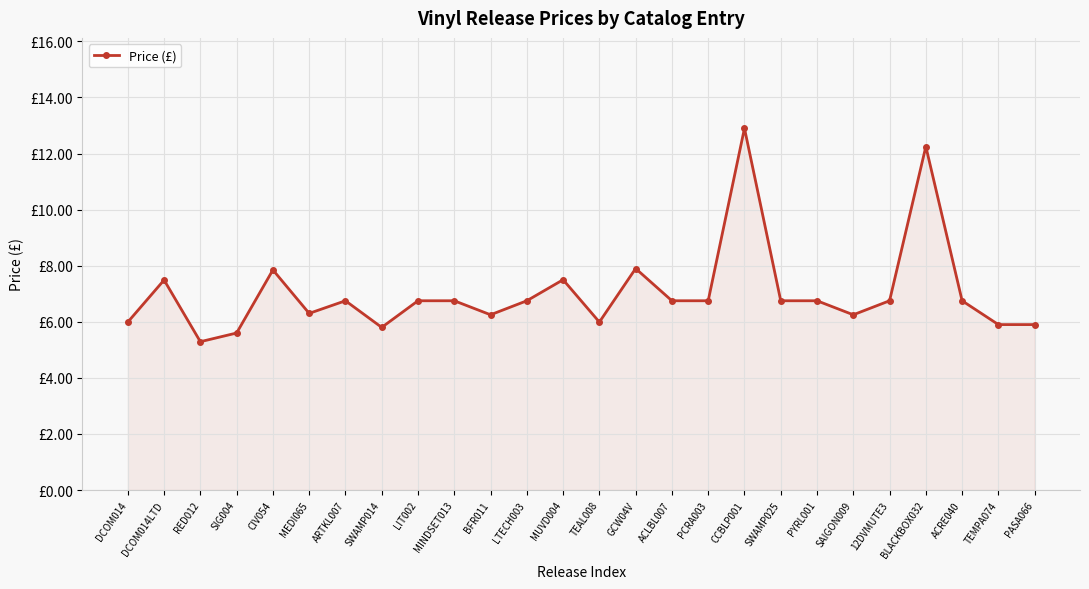

The chart shows a value of 10.6 at 12DVMUTE3. True or false?

False